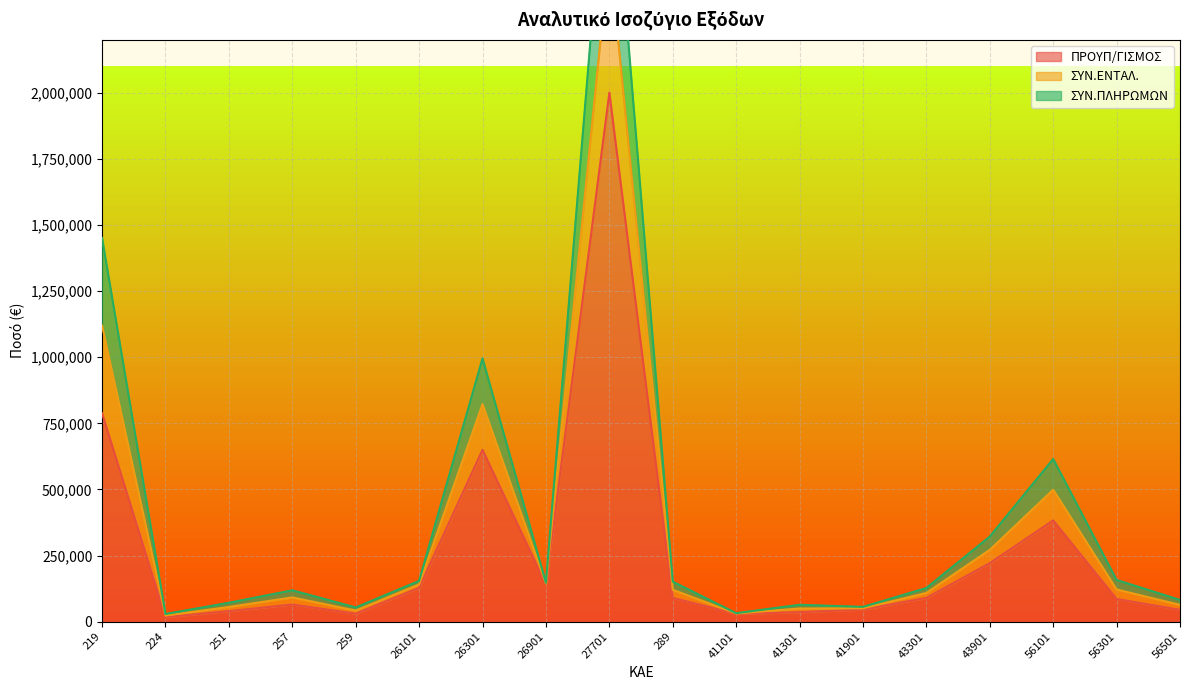

What is the sum of the ΣΥΝ.ΠΛΗΡΩΜΩΝ values at 43901 and 27701?

2805128.7